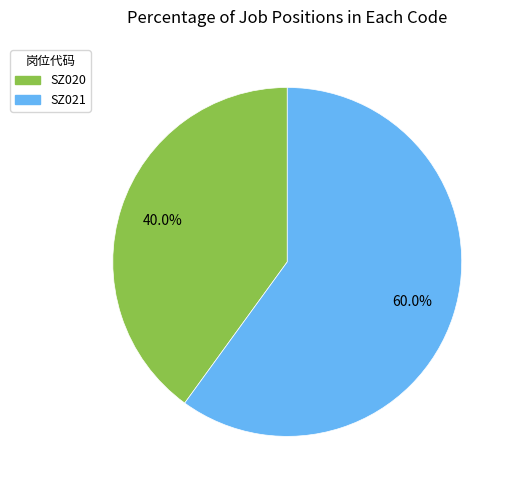

Rank the categories by value from lowest to highest.

SZ020, SZ021